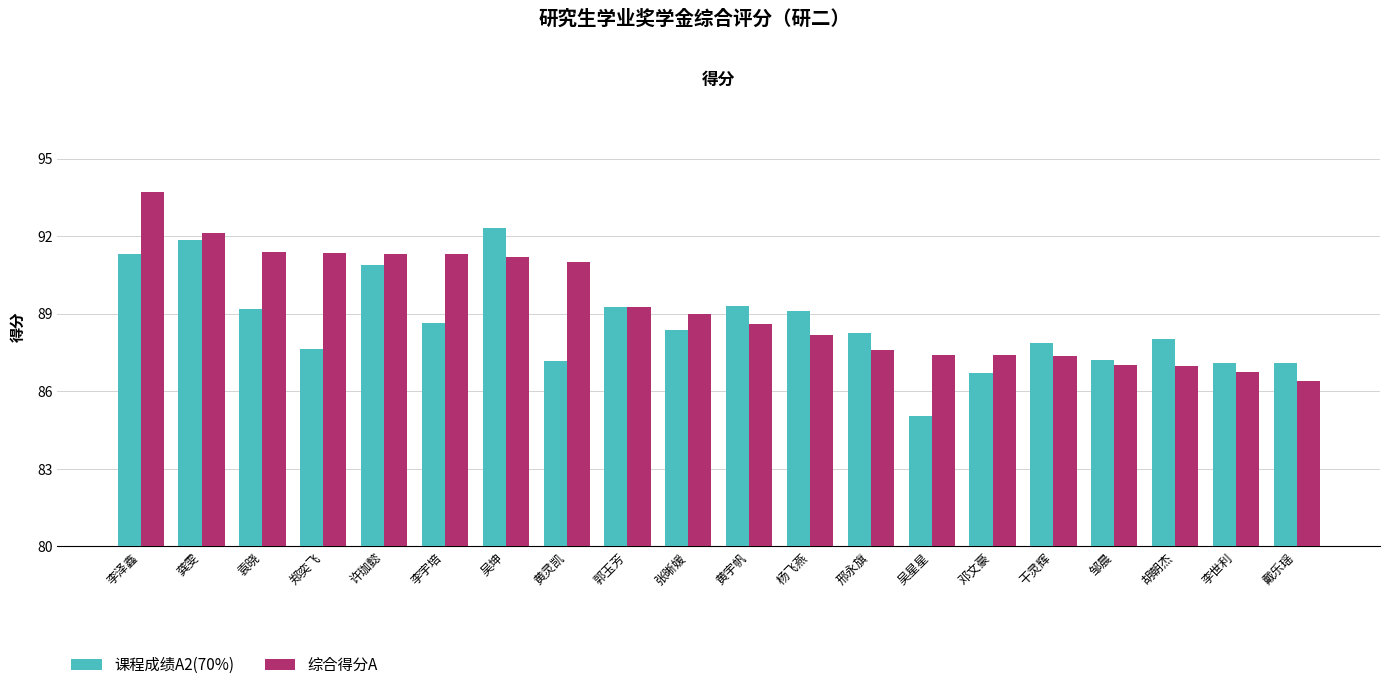

At 黄灵凯, list the series in order from largest to smallest.

综合得分A, 课程成绩A2(70%)